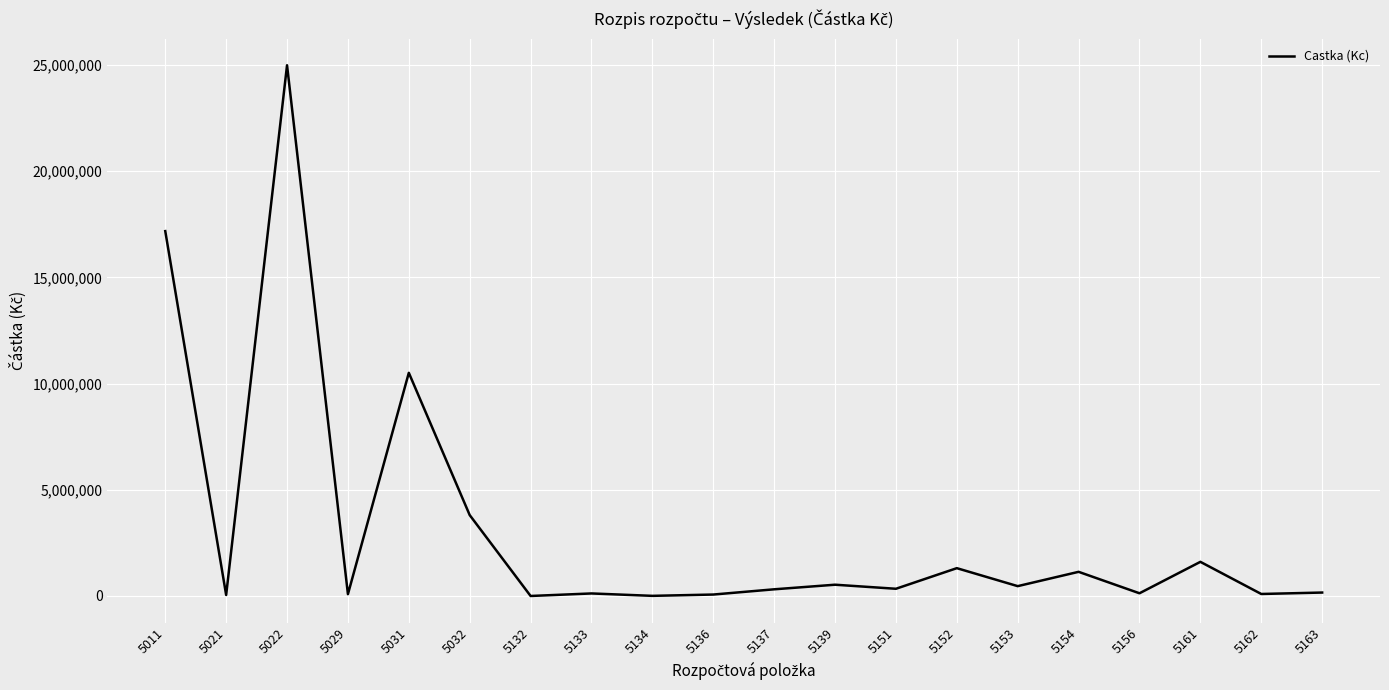

Is it true that the value at 5152 is 1310500?

True